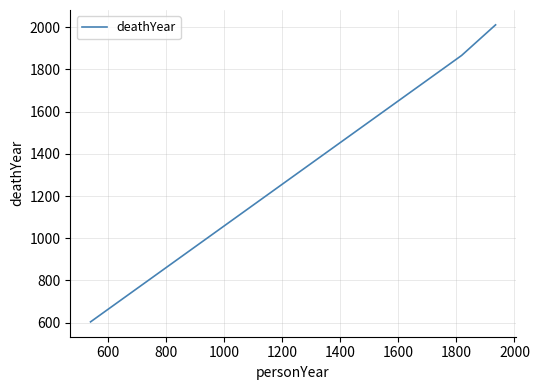

What is the maximum value shown in the chart?

2011